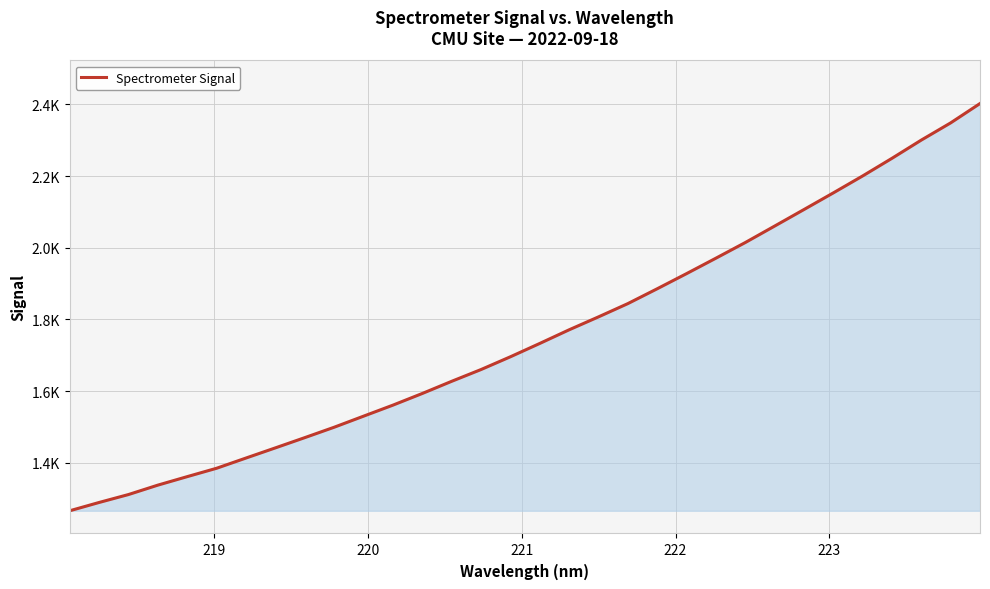

What is the average value?

1756.9